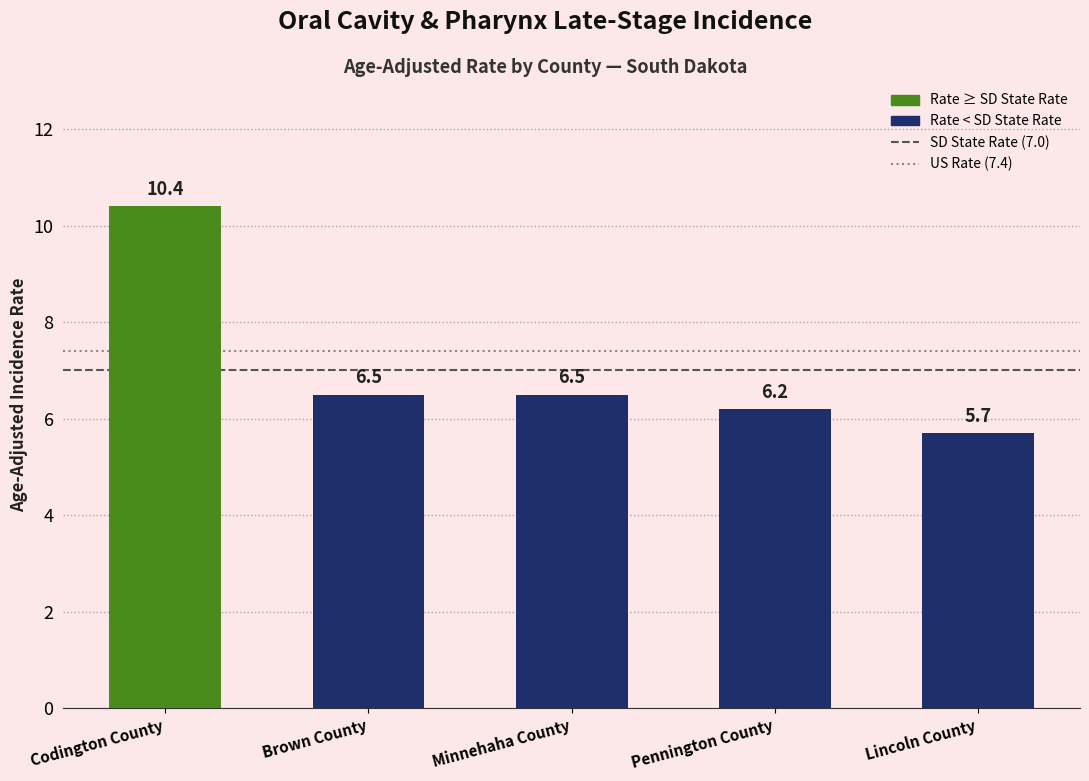

At which label does the data first exceed 6?

Codington County